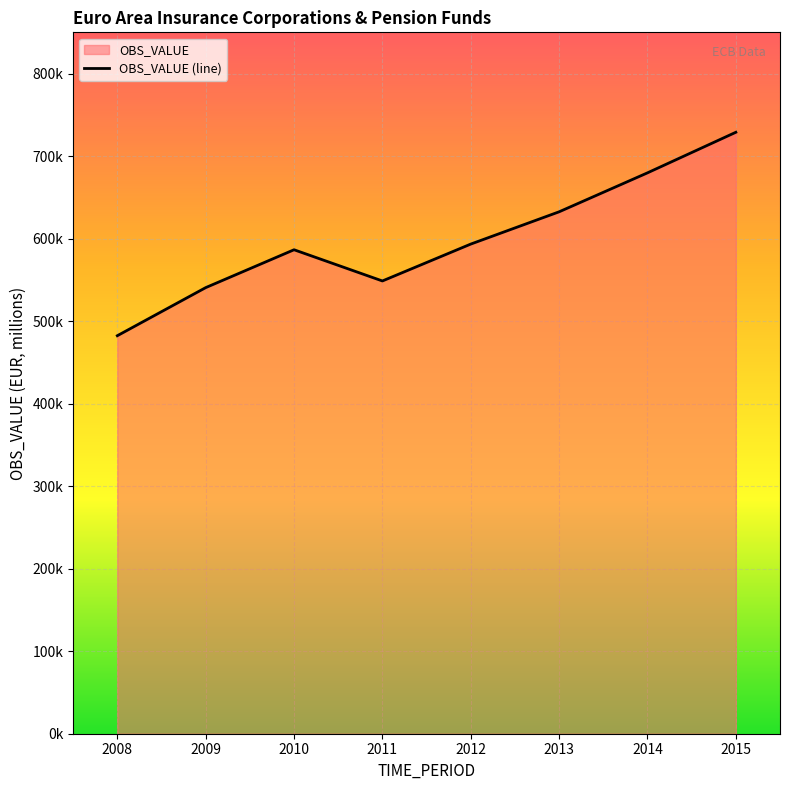

How many values are below 593386?

4